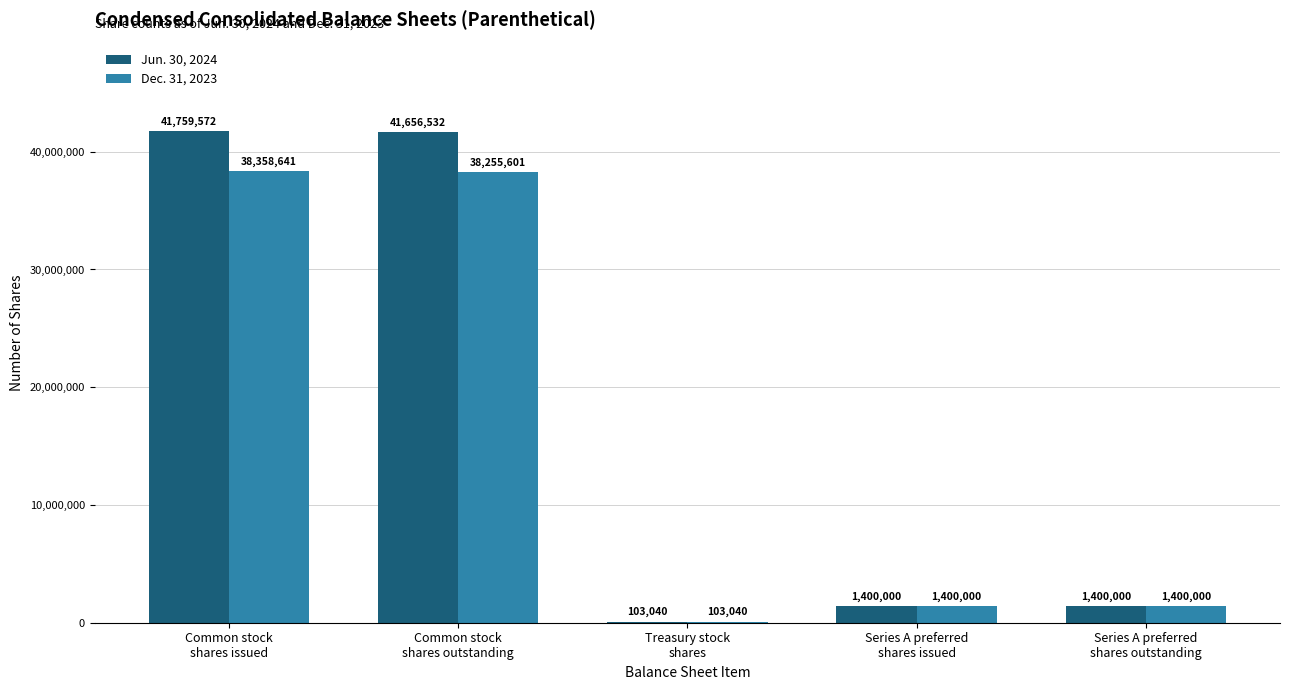

Count the number of data series in this chart.

2